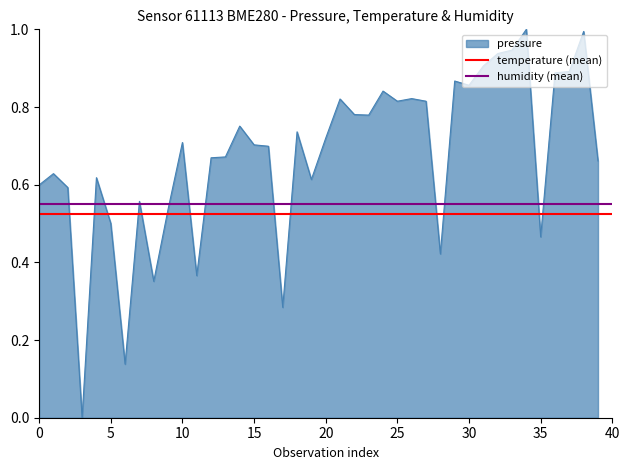

What is the value of the humidity (mean) point at the 1st from the left?

0.5